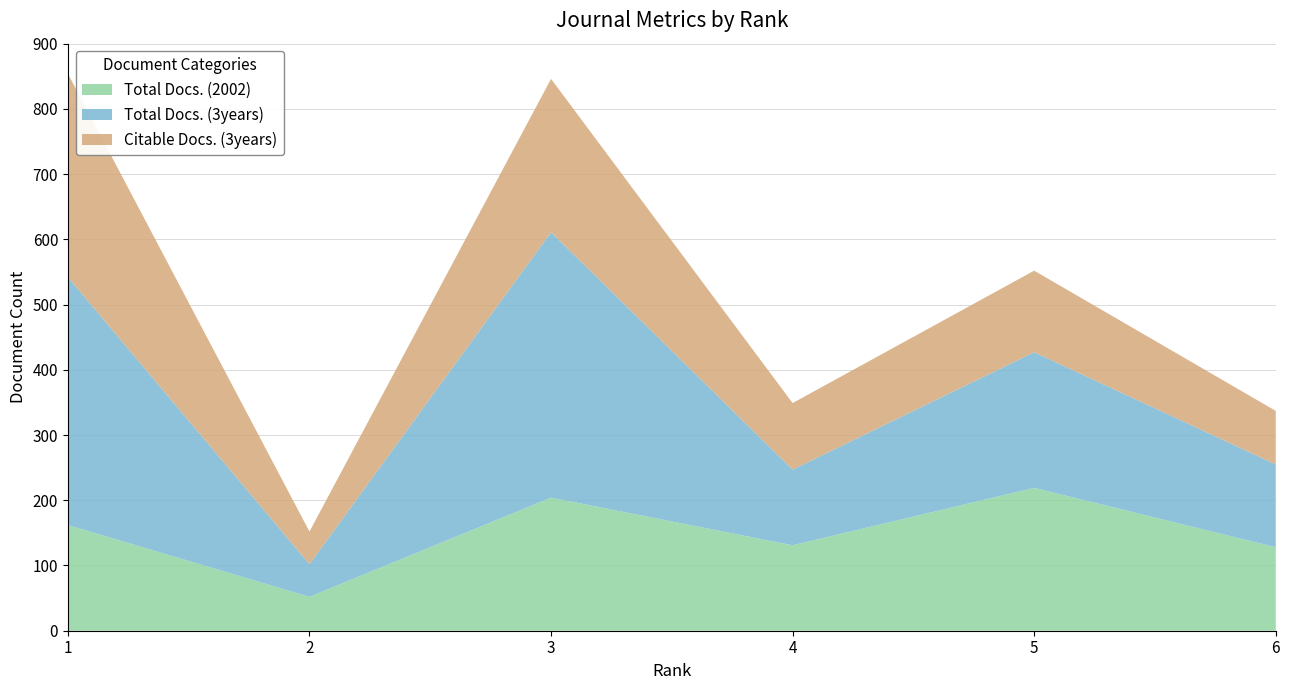

Reading left to right, list all the values displayed in this chart.

Total Docs. (2002): 162	52	204	131	219	128
Total Docs. (3years): 380	50	407	116	208	127
Citable Docs. (3years): 312	50	235	102	125	82